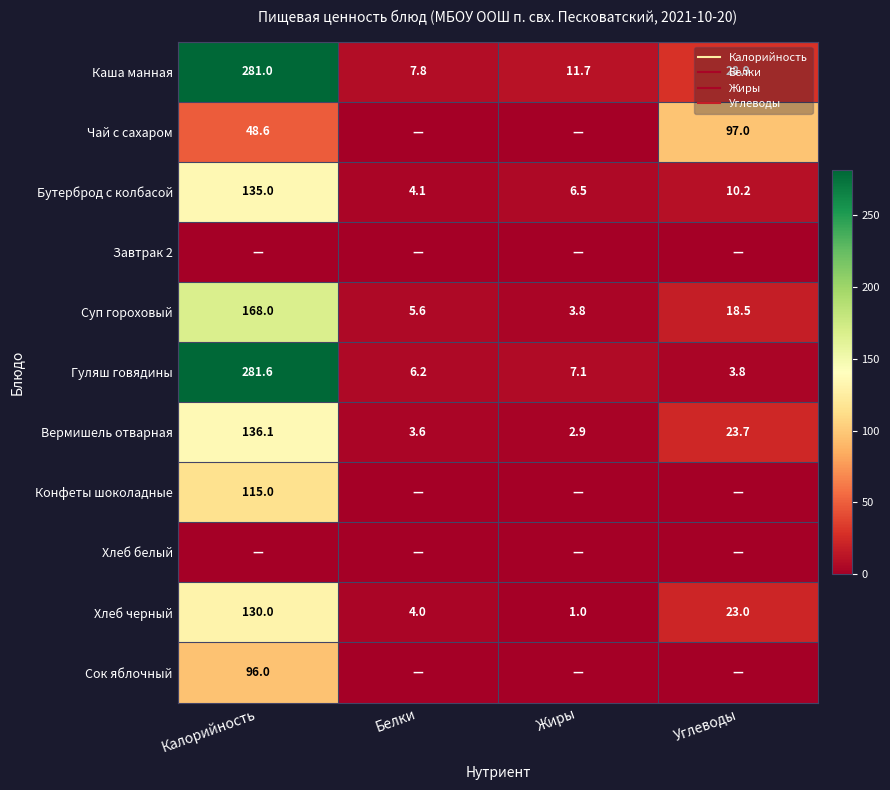

At which category does the chart reach its minimum across all series?

Белки